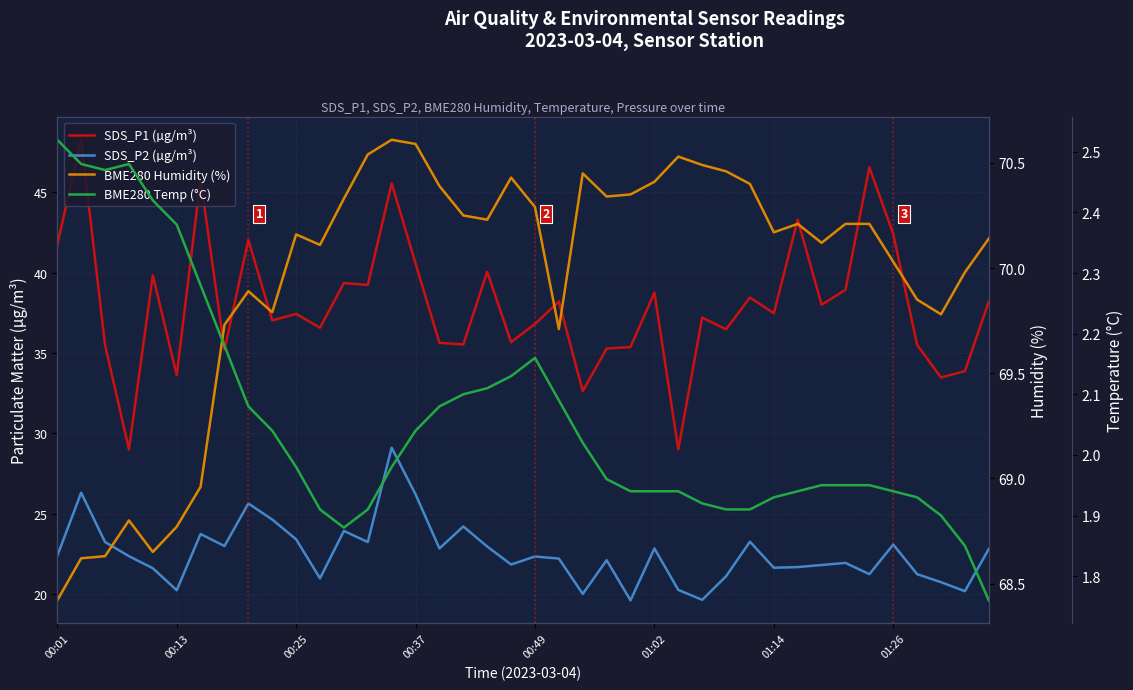

What is the sum of all BME280 Temp (°C) values?

82.3